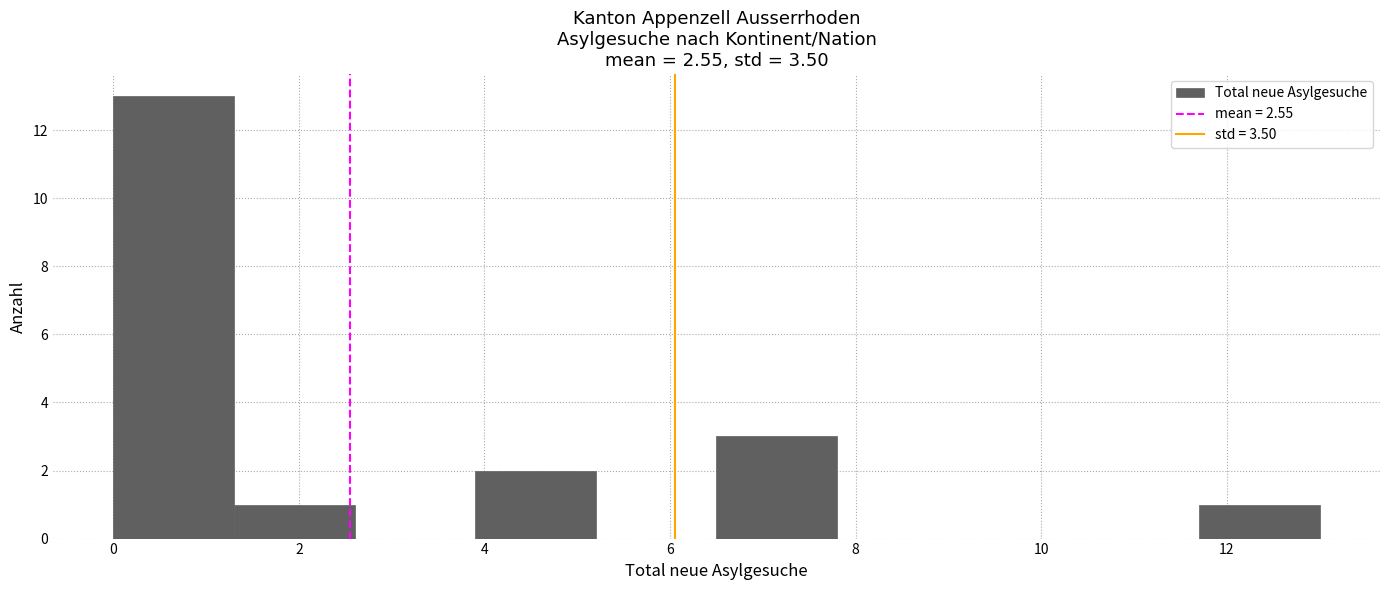

Reading left to right, list every bar in this chart as the range it spans on the x-axis followed by its height. Neither the bar edges nor the heights are printed on the chart, so give them approximately, as read against the axes.

0.0 to 1.3: 13
1.3 to 2.6: 1
2.6 to 3.9: 0
3.9 to 5.2: 2
5.2 to 6.5: 0
6.5 to 7.8: 3
7.8 to 9.1: 0
9.1 to 10.4: 0
10.4 to 11.7: 0
11.7 to 13.0: 1